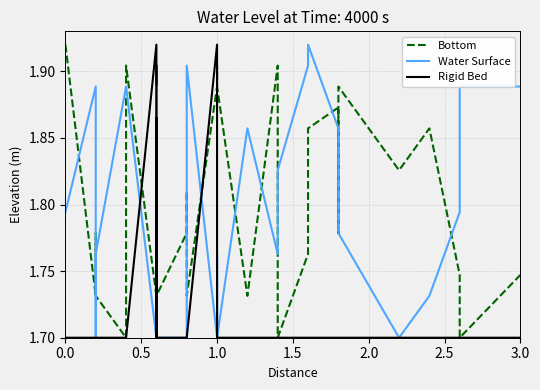

True or false: Rigid Bed has more than 2 interior local peaks.

True